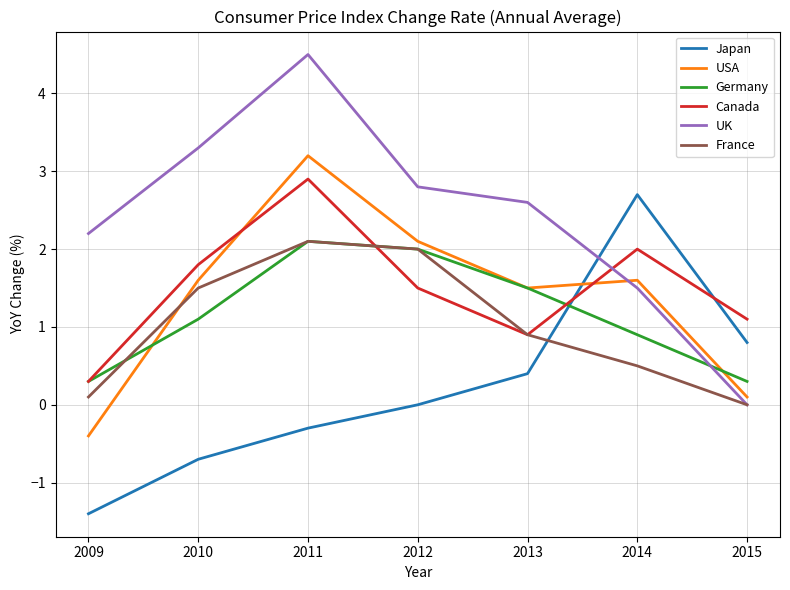

What value does the Germany series have at 2010?

1.1